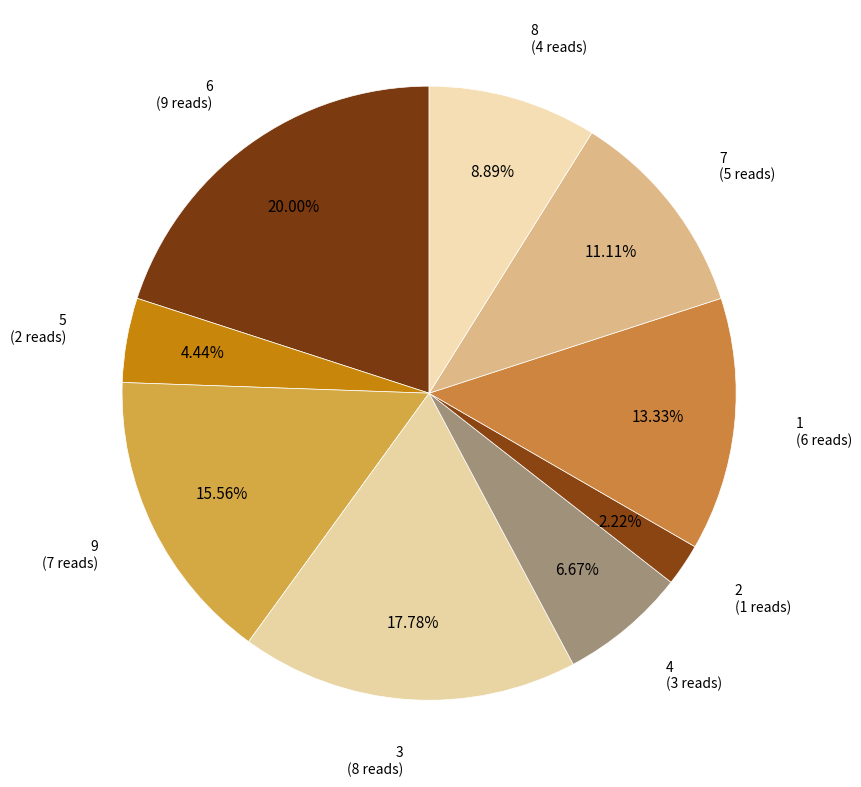

How many slices are in this pie chart?

9